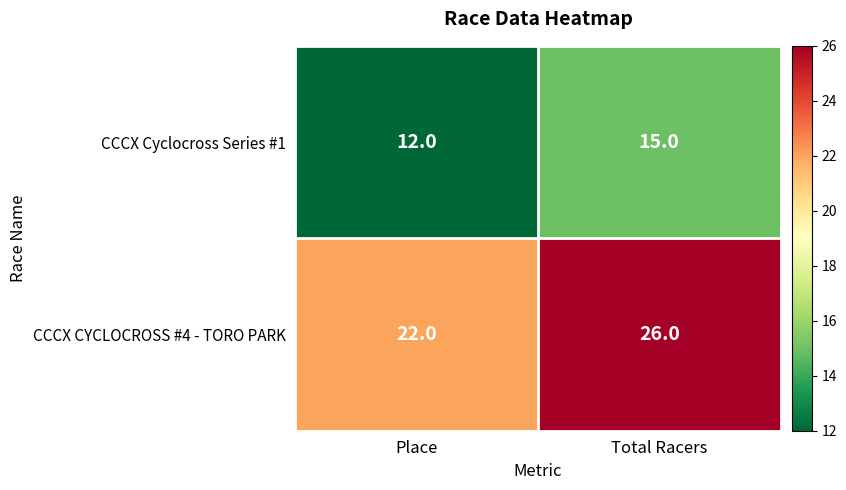

What is the sum of all CCCX CYCLOCROSS #4 - TORO PARK values?

48